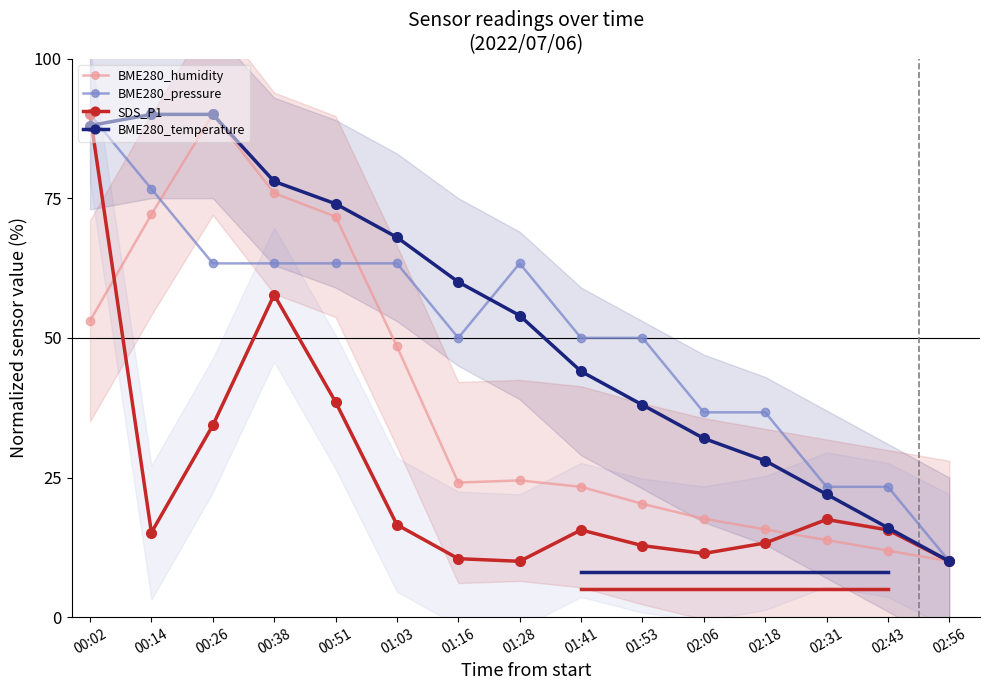

Which category has the highest value in the SDS_P1 series?

00:02